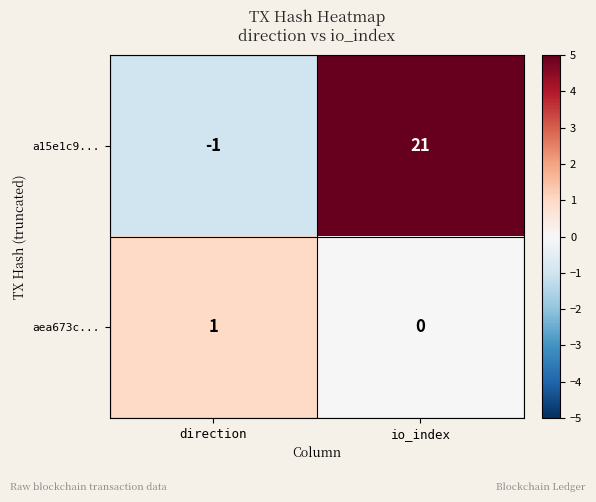

What is the spread (max minus min) of values at io_index?

21